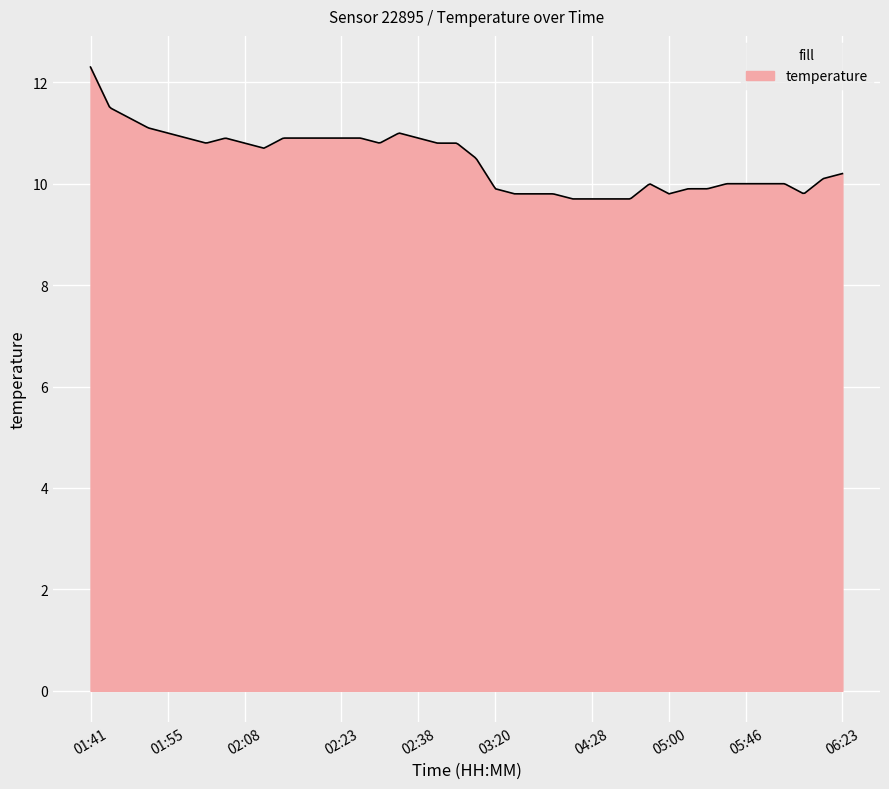

What is the difference between the maximum and minimum values?

2.6